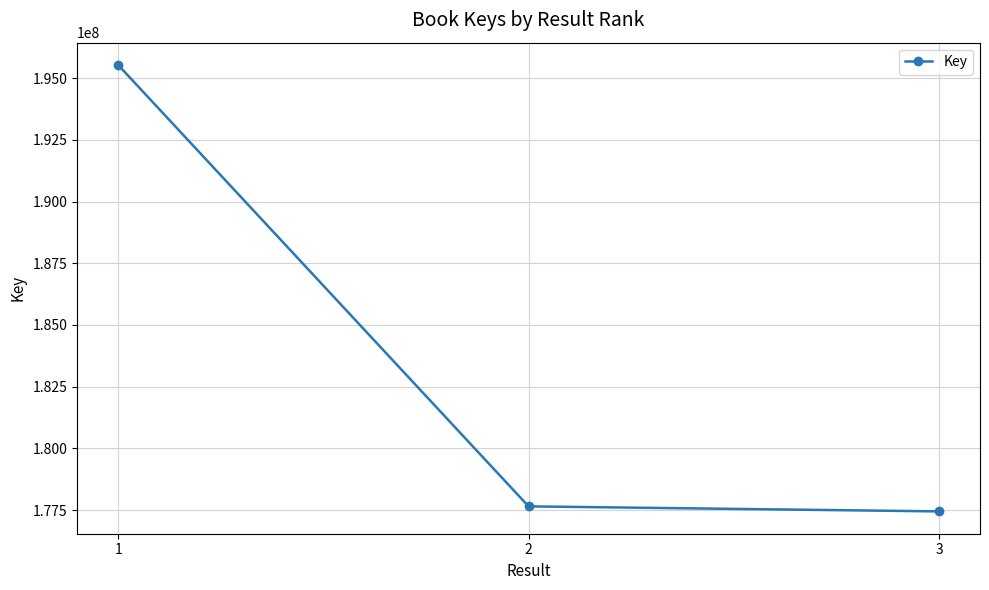

At which label is the value closest to 186489604?

2